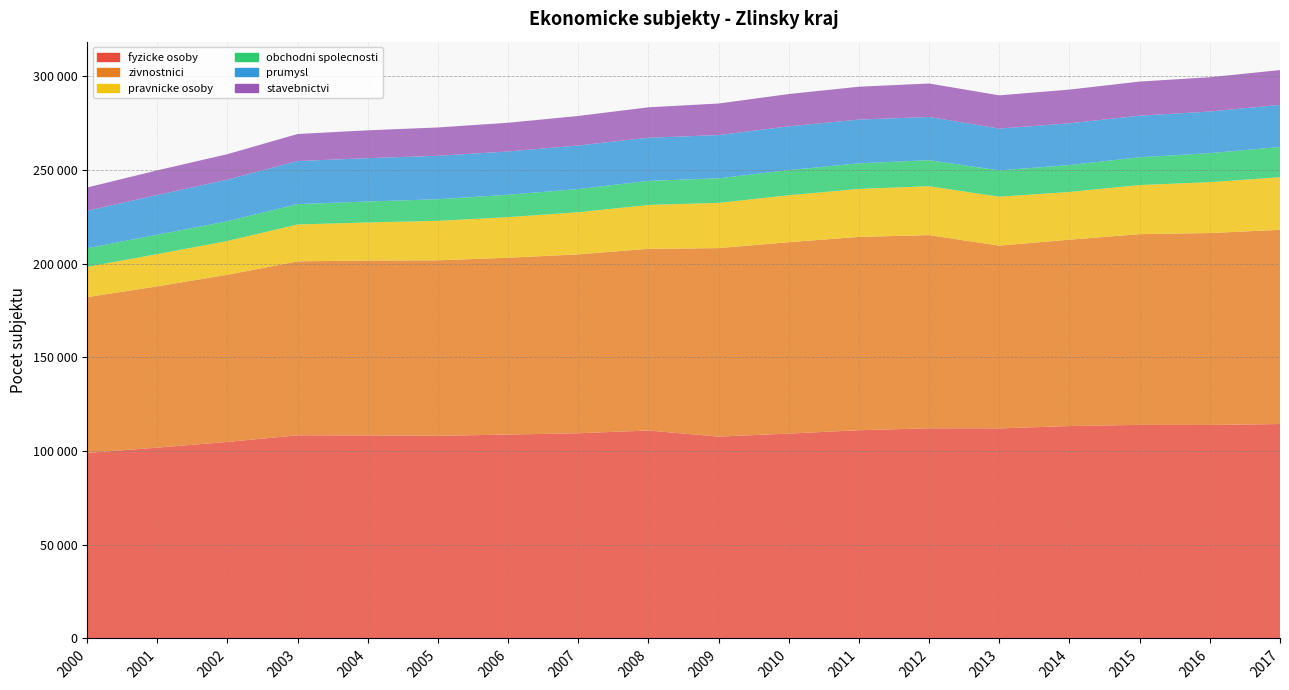

Reading right to left, list all the values displayed in this chart.

fyzicke osoby: 2017=114433	2016=113925	2015=113978	2014=113363	2013=112091	2012=112174	2011=111124	2010=109338	2009=107716	2008=110961	2007=109521	2006=108813	2005=108153	2004=108363	2003=108416	2002=104882	2001=101842	2000=99014
zivnostnici: 2017=103622	2016=102429	2015=101782	2014=99444	2013=97535	2012=103062	2011=103163	2010=102140	2009=100588	2008=96970	2007=95453	2006=94361	2005=93637	2004=93317	2003=92826	2002=89197	2001=86042	2000=83125
pravnicke osoby: 2017=28069	2016=27145	2015=26197	2014=25469	2013=26106	2012=26095	2011=25601	2010=25036	2009=24154	2008=23412	2007=22474	2006=21664	2005=21064	2004=20316	2003=19679	2002=18030	2001=17213	2000=16133
obchodni spolecnosti: 2017=16154	2016=15463	2015=14844	2014=14352	2013=14049	2012=13893	2011=13670	2010=13413	2009=13105	2008=12840	2007=12373	2006=11938	2005=11545	2004=11178	2003=10851	2002=10528	2001=10360	2000=9938
prumysl: 2017=22464	2016=22228	2015=22176	2014=22281	2013=22303	2012=23053	2011=23338	2010=23364	2009=23061	2008=23038	2007=23253	2006=23105	2005=23177	2004=23138	2003=22988	2002=22194	2001=21157	2000=19995
stavebnictvi: 2017=18567	2016=18301	2015=18202	2014=17991	2013=17741	2012=17880	2011=17537	2010=17232	2009=16847	2008=16221	2007=15749	2006=15322	2005=15109	2004=14857	2003=14430	2002=13613	2001=13169	2000=12441